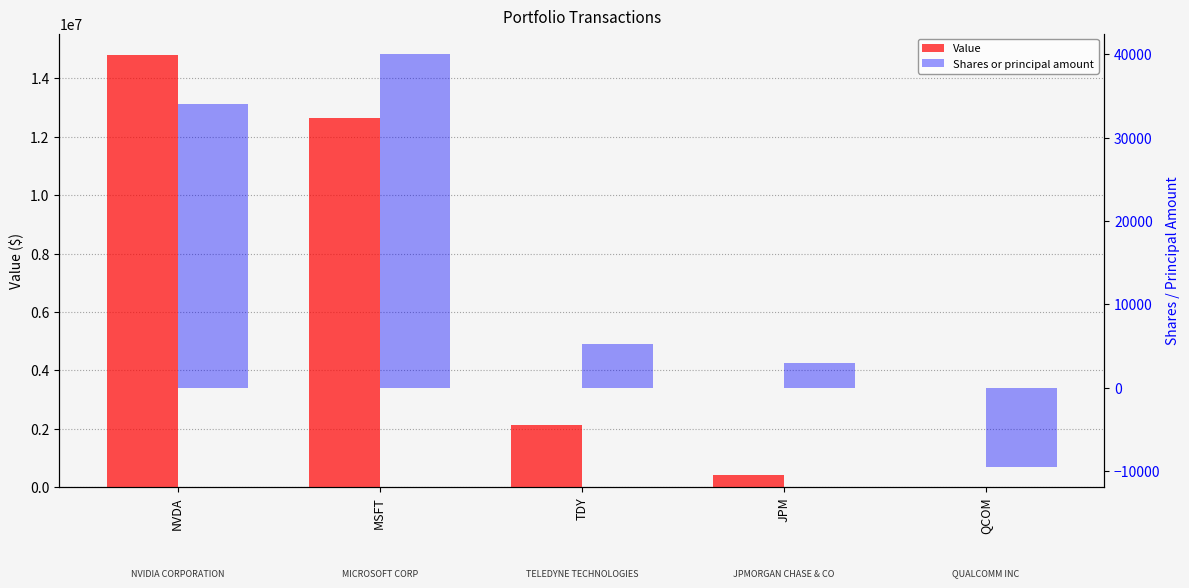

What is the sum of all Shares or principal amount values?

72700